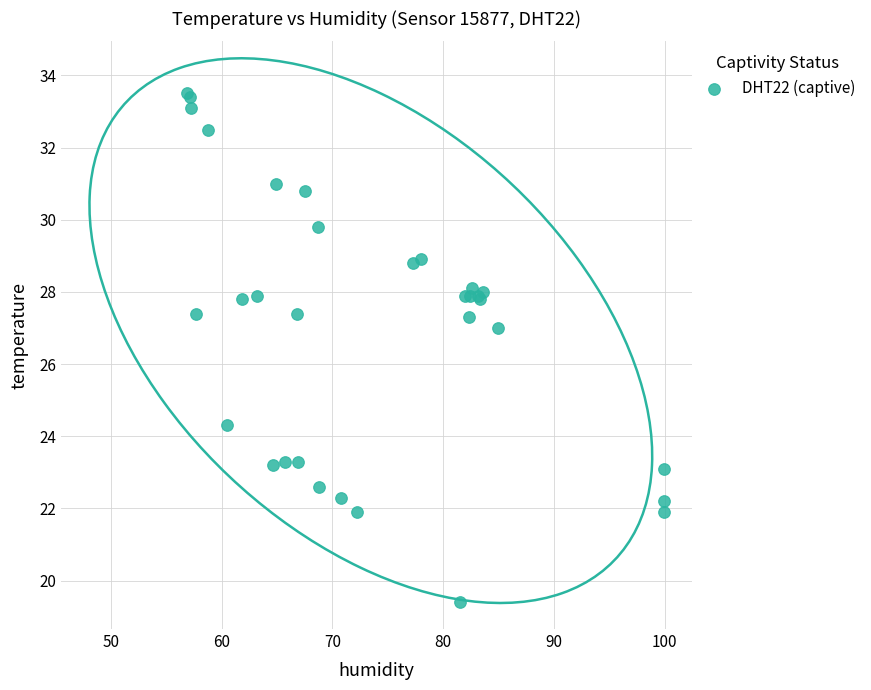

What Y value in the scatter plot is closest to 26?

27.0